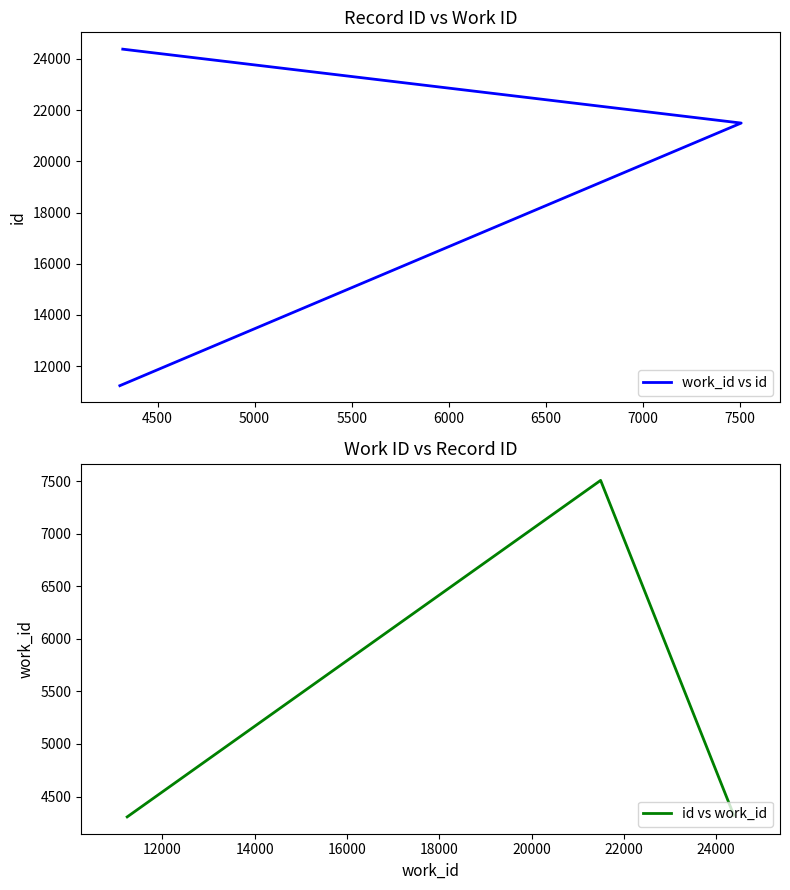

Count the number of categories in the chart.

3